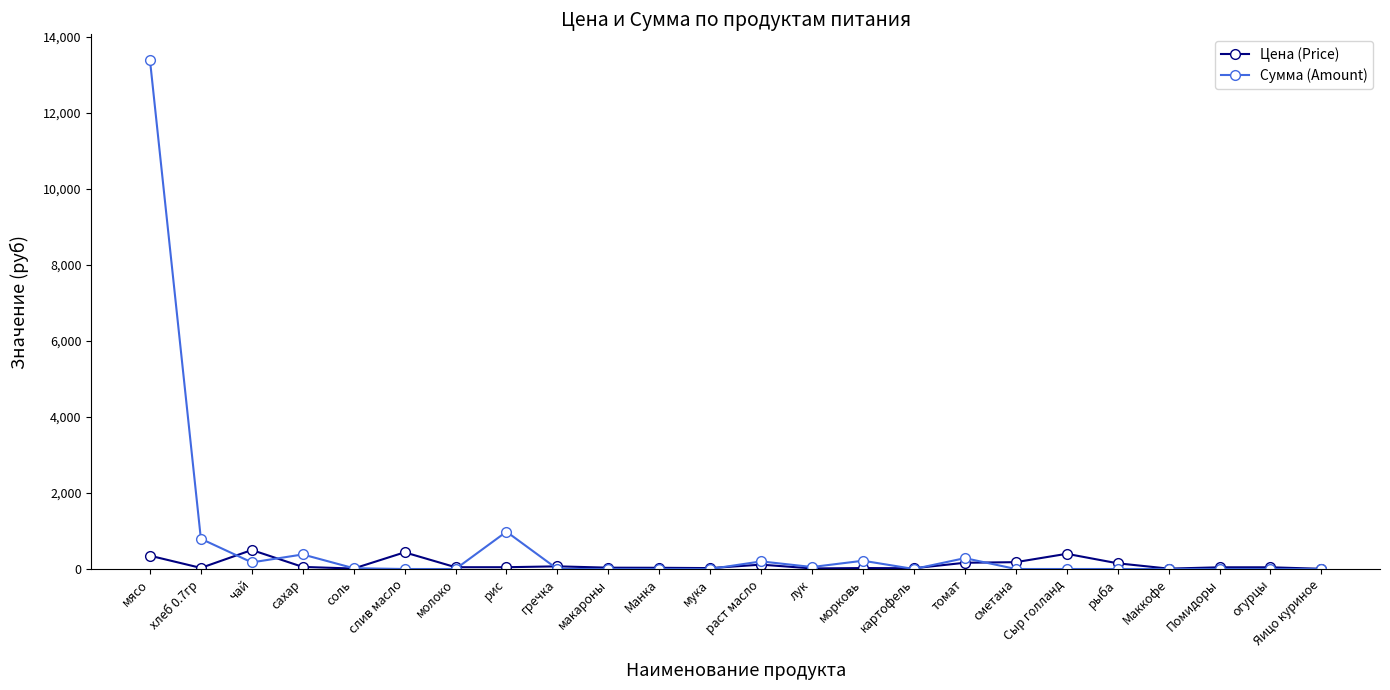

Rank the series by their average value, from lowest to highest.

Цена (Price), Сумма (Amount)